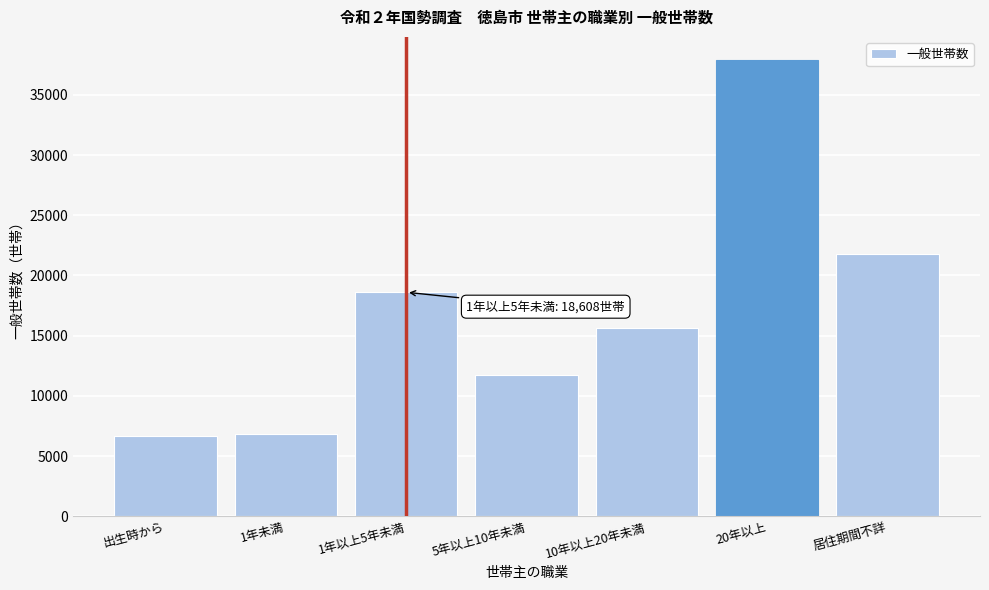

Reading left to right, extract all data points from this chart.

出生時から=6664	1年未満=6861	1年以上5年未満=18608	5年以上10年未満=11733	10年以上20年未満=15653	20年以上=37916	居住期間不詳=21793